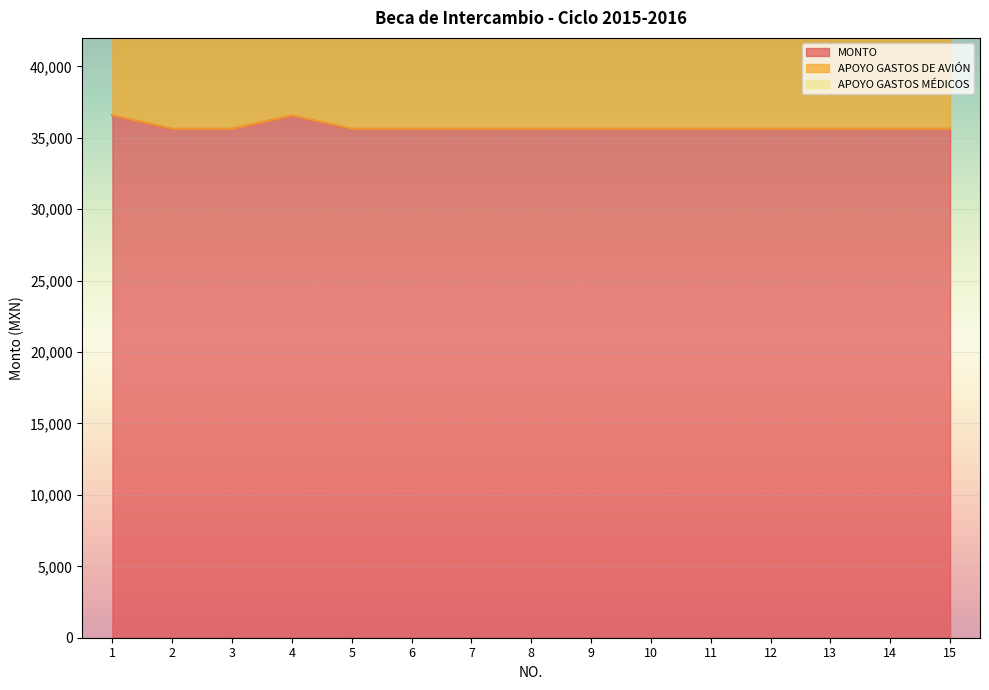

Which series changed the most between 3 and 4?

APOYO GASTOS DE AVIÓN